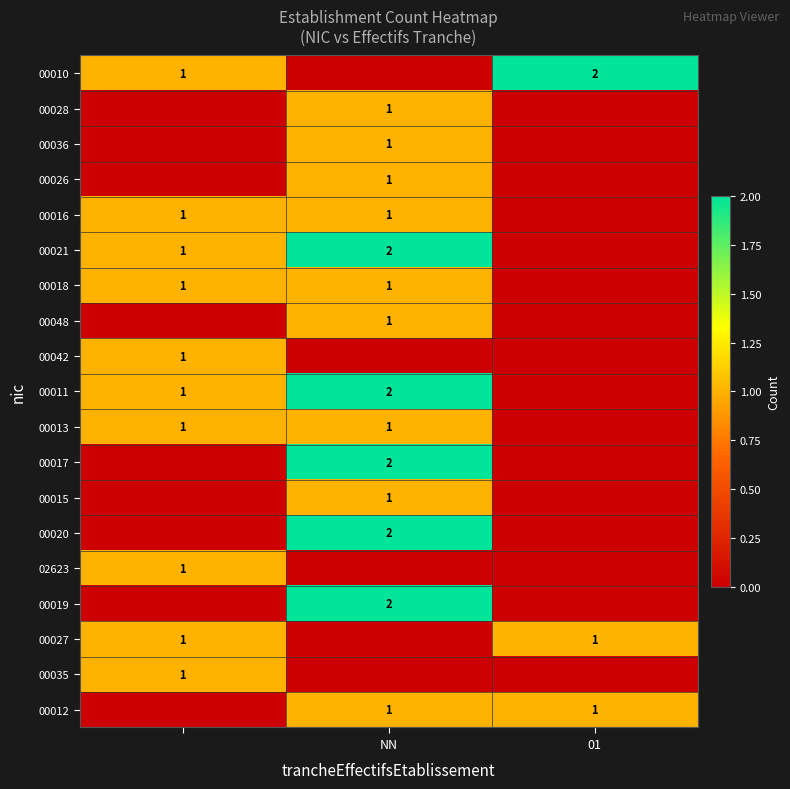

Is it true that 00012 equals 1 at NN?

True